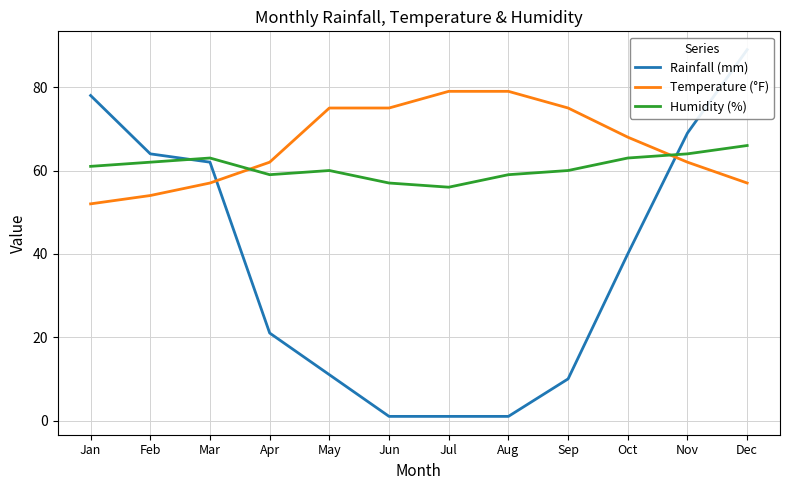

List the labels in order of Rainfall (mm) value, smallest first.

Jun, Jul, Aug, Sep, May, Apr, Oct, Mar, Feb, Nov, Jan, Dec